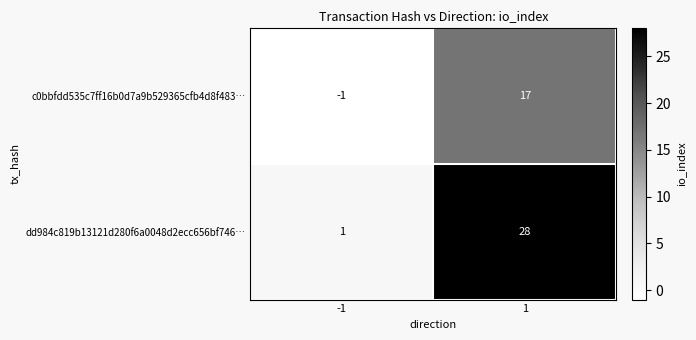

List the labels in order of dd984c819b13121d280f6a0048d2ecc656bf746… value, largest first.

1, -1